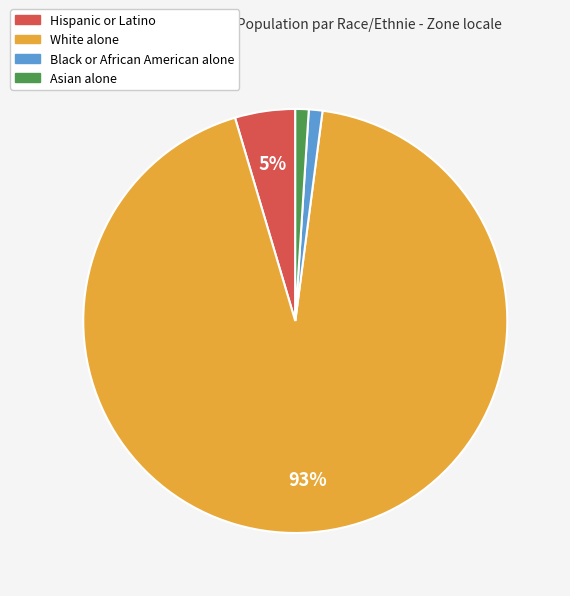

True or false: Asian alone accounts for 1% of the total.

True